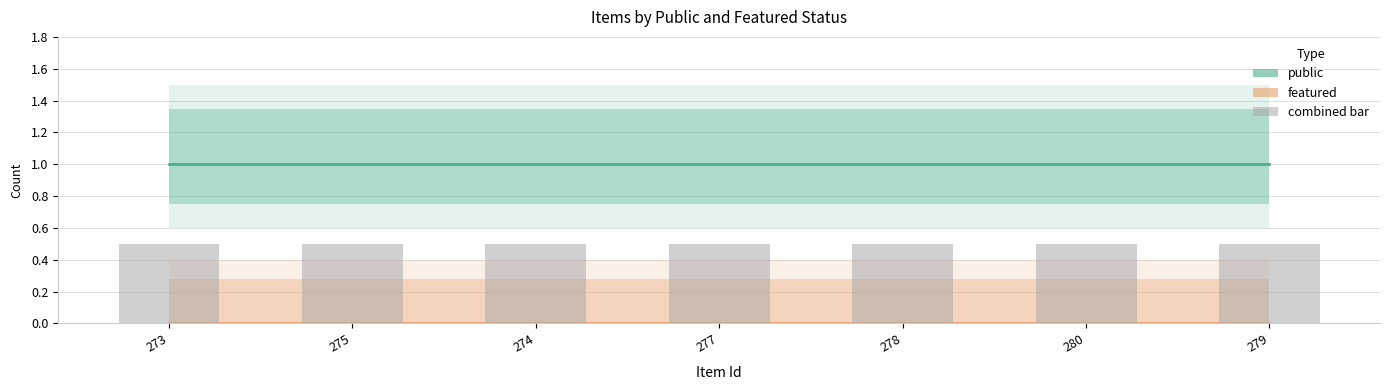

Which category has the highest value across all series?

273